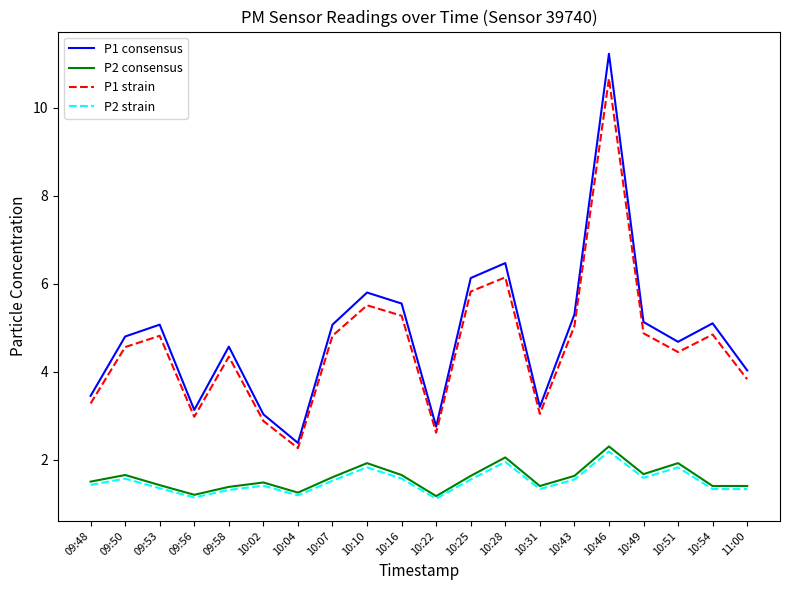

What position from the left is 10:54?

19